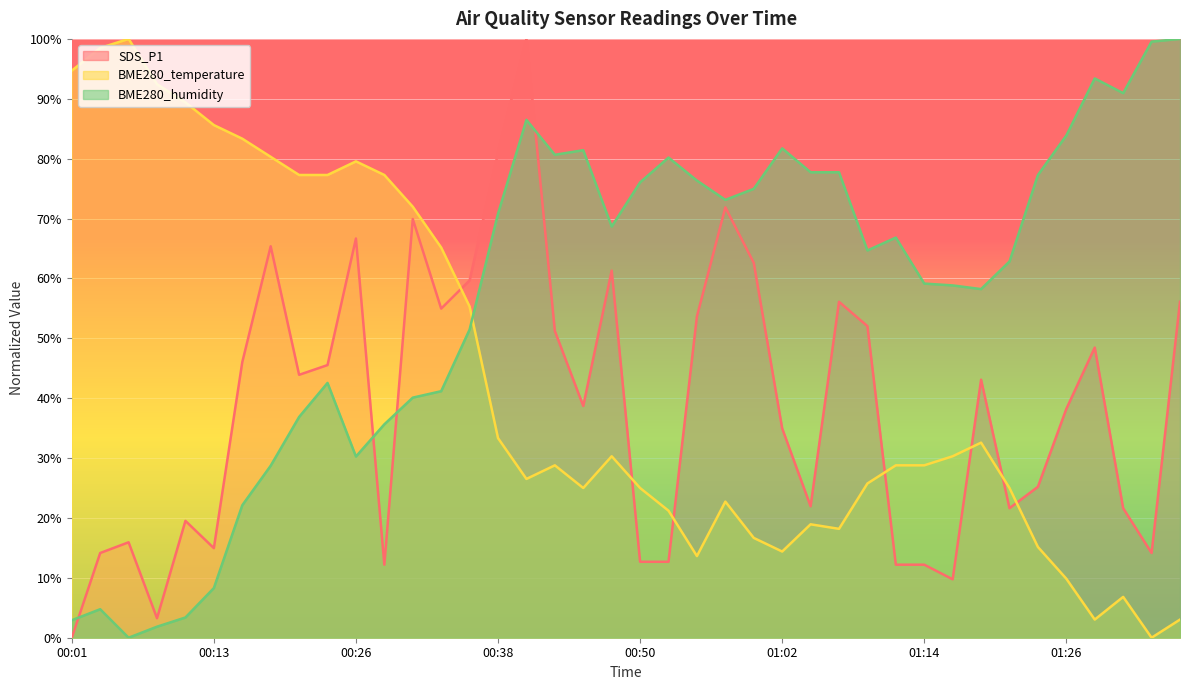

Reading left to right, what are all the values shown in this chart?

SDS_P1: 0.0	14.1	15.9	3.3	19.5	15.0	46.0	65.4	43.9	45.5	66.7	12.2	69.9	55.0	59.7	81.0	100.0	51.2	38.7	61.3	12.7	12.7	53.7	71.9	62.6	35.0	22.0	56.1	52.0	12.2	12.2	9.8	43.1	21.6	25.2	38.2	48.5	21.6	14.1	56.1
BME280_temperature: 94.7	98.5	100.0	92.4	89.4	85.6	83.3	80.3	77.3	77.3	79.5	77.3	72.0	65.2	55.3	33.3	26.5	28.8	25.0	30.3	25.0	21.2	13.6	22.7	16.7	14.4	18.9	18.2	25.8	28.8	28.8	30.3	32.6	25.0	15.2	9.8	3.0	6.8	0.0	3.0
BME280_humidity: 2.9	4.8	0.0	1.8	3.4	8.3	22.1	28.7	36.9	42.5	30.3	35.6	40.1	41.2	51.5	70.8	86.5	80.6	81.4	68.7	76.0	80.2	76.3	73.1	75.0	81.7	77.7	77.7	64.7	66.8	59.1	58.8	58.2	62.8	77.3	83.9	93.4	90.9	99.5	100.0